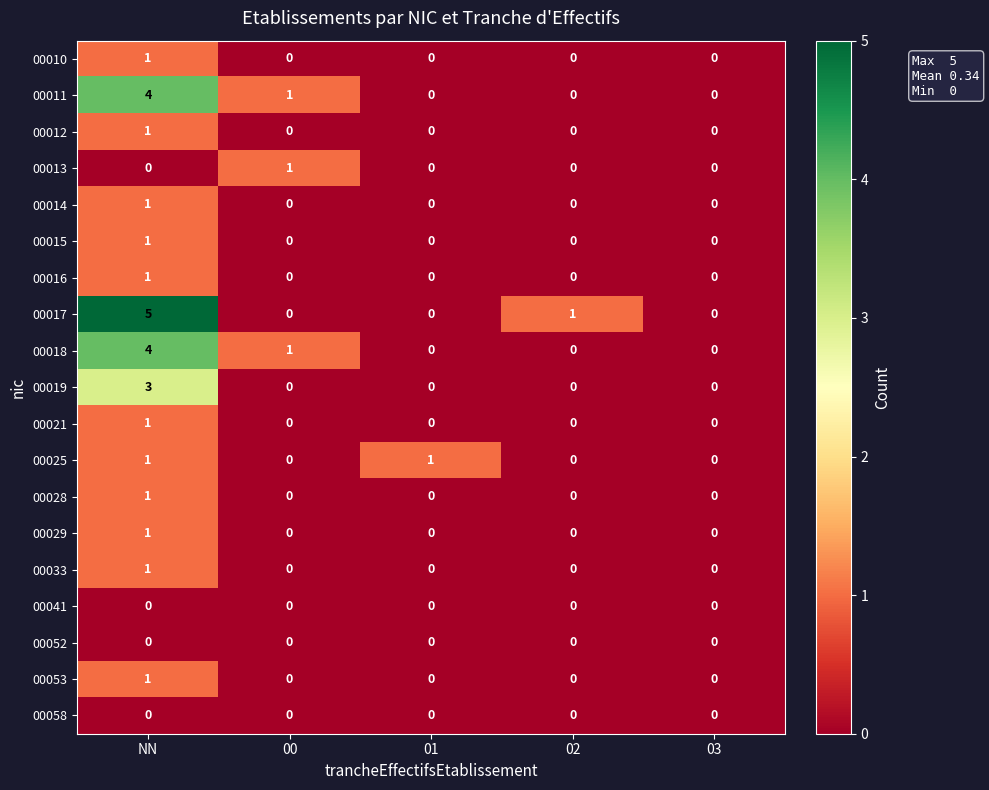

Which series has the widest spread of values?

00017